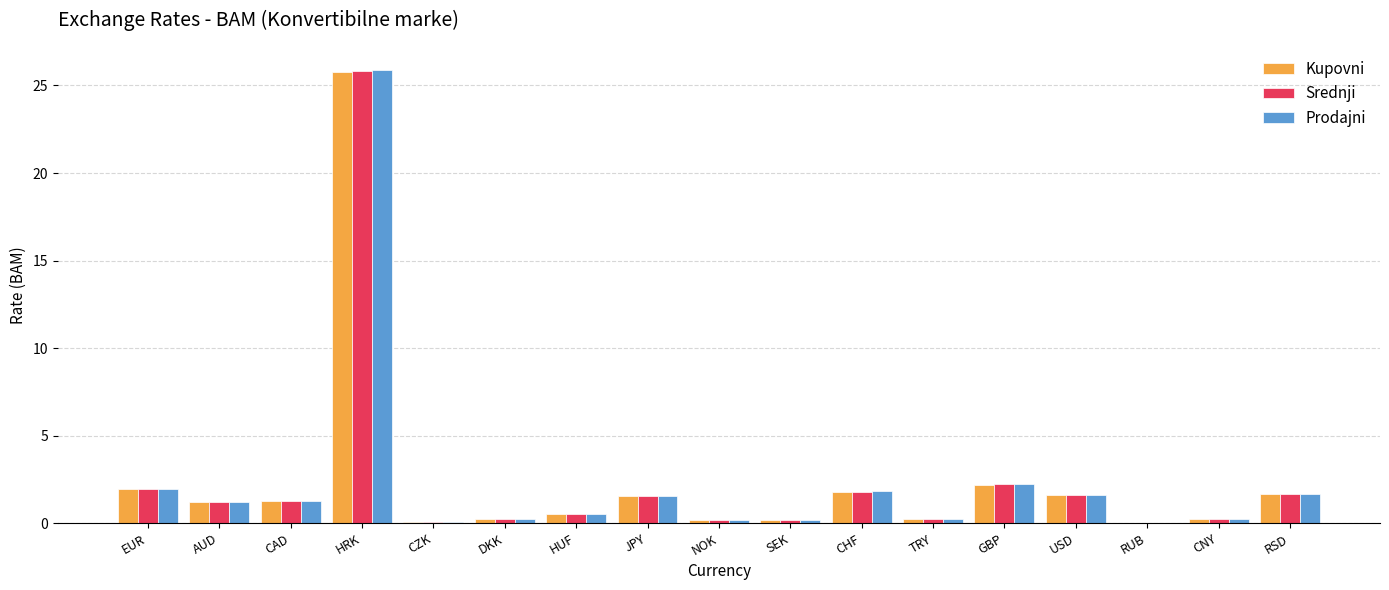

Where is Prodajni nearest to the value 12?

GBP